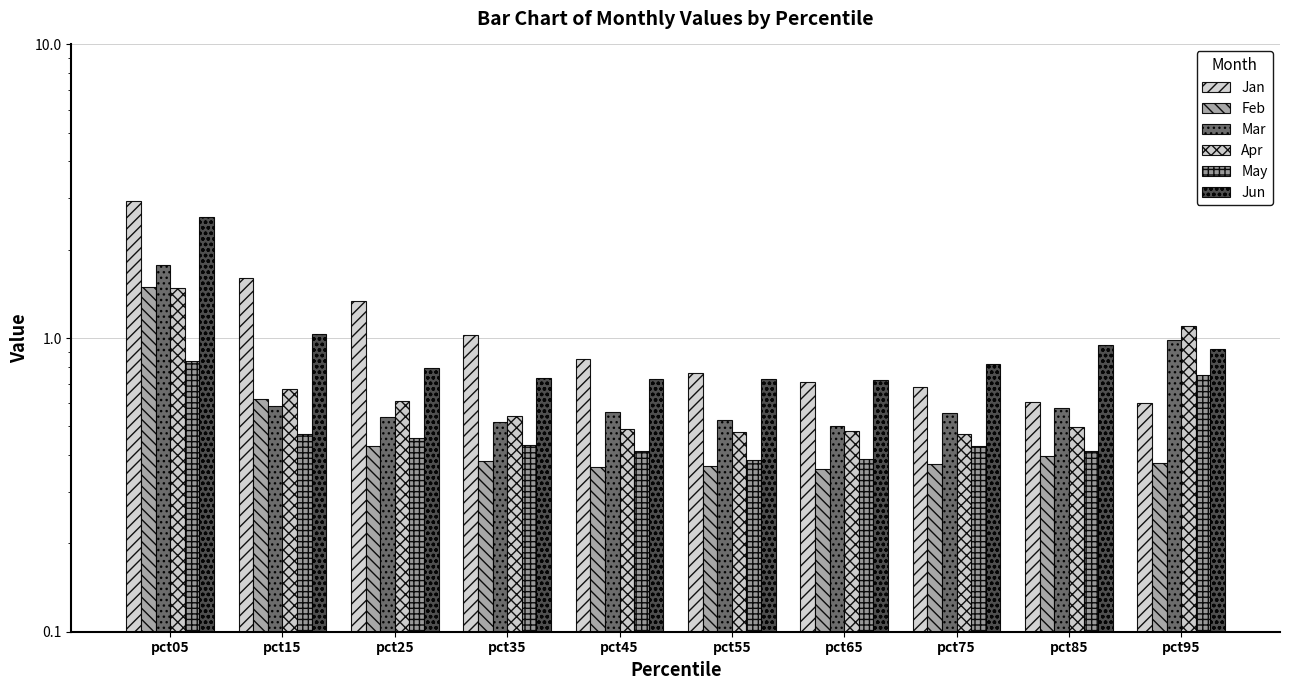

Rank the series at pct45 from highest to lowest value.

Jan, Jun, Mar, Apr, May, Feb